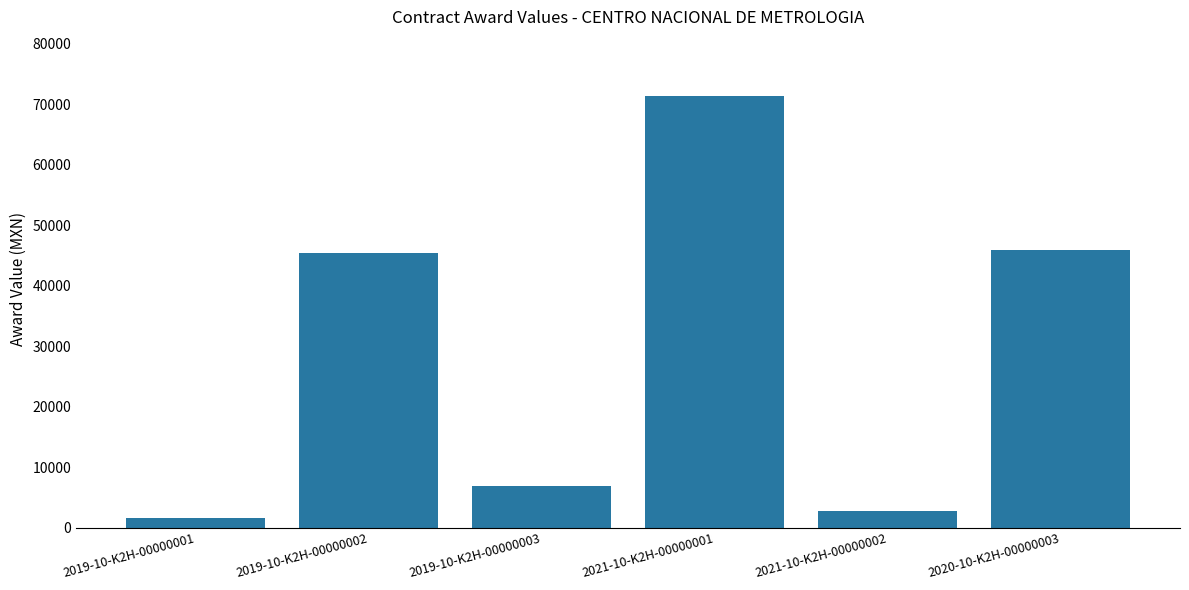

What is the greatest value displayed?

71350.1